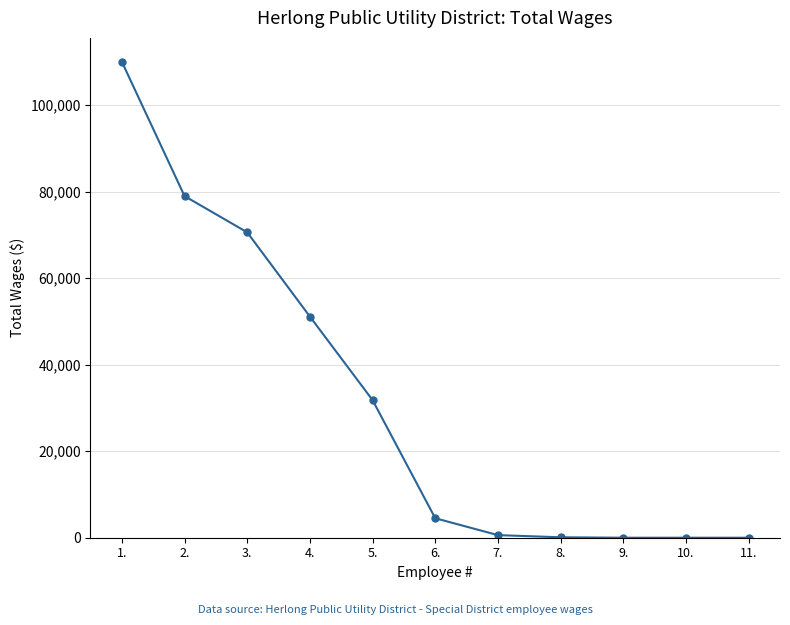

What is the label of the 6th point from the right?

6.